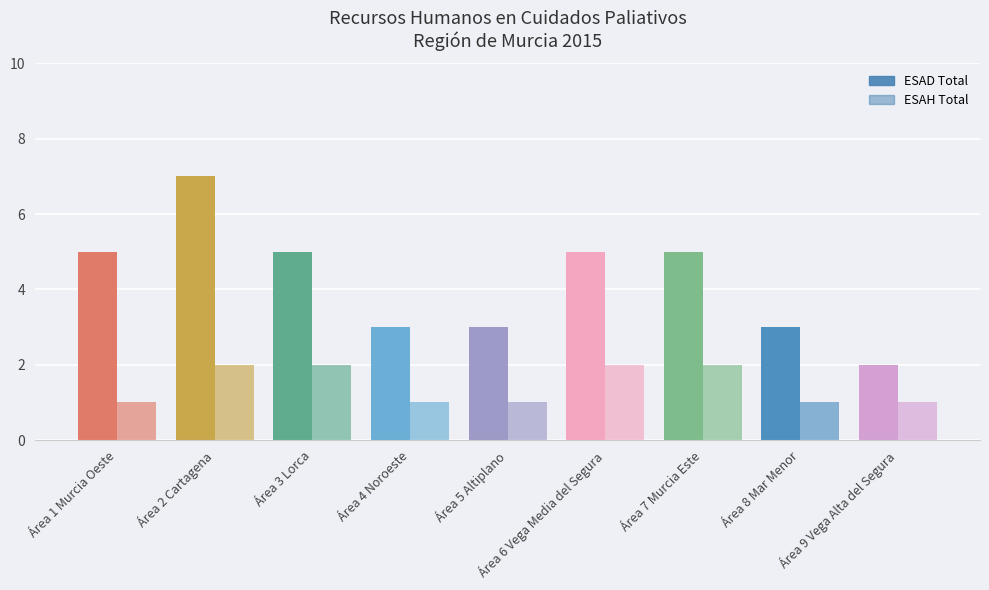

What is the difference between the second highest and minimum values in the ESAH Total series?

1